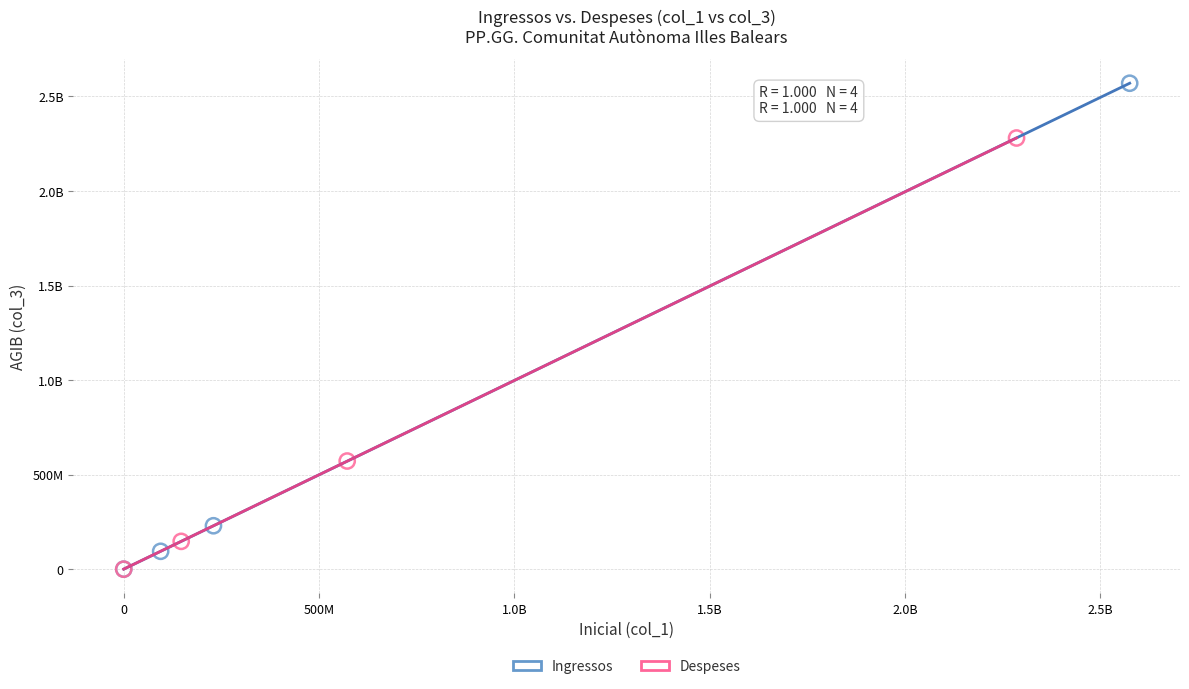

What are all the series names shown in the legend?

Ingressos, Despeses